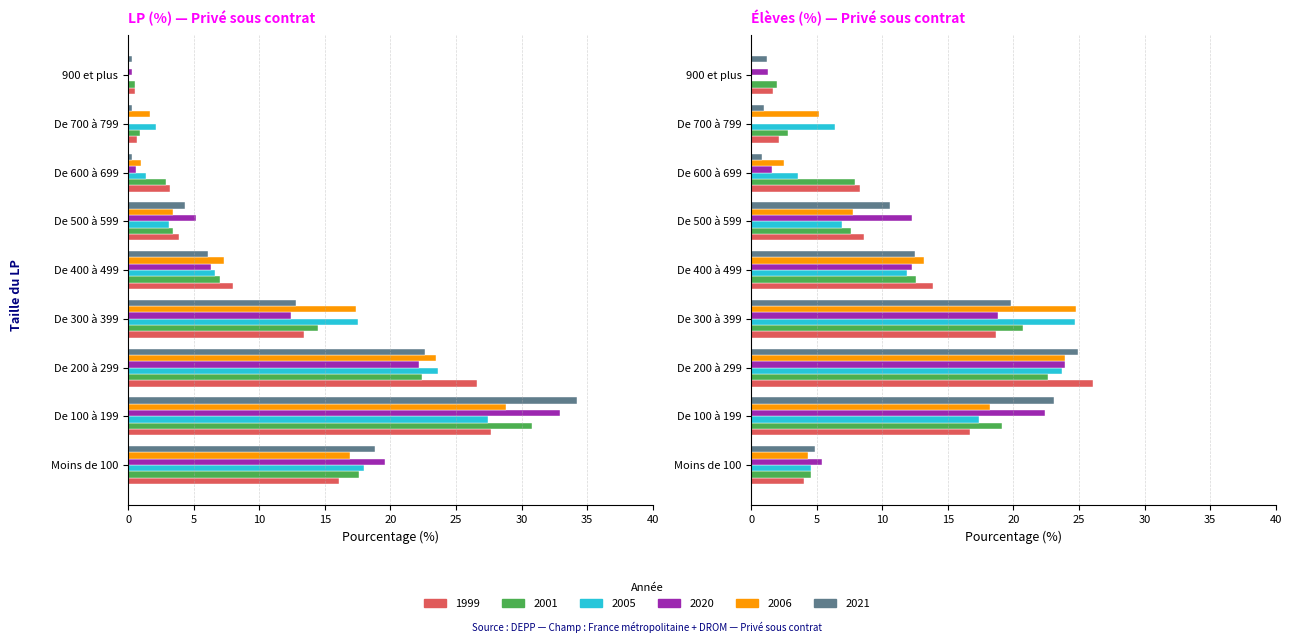

Is the value of 2005 at De 400 à 499 greater than the value of 2021 at 900 et plus?

Yes